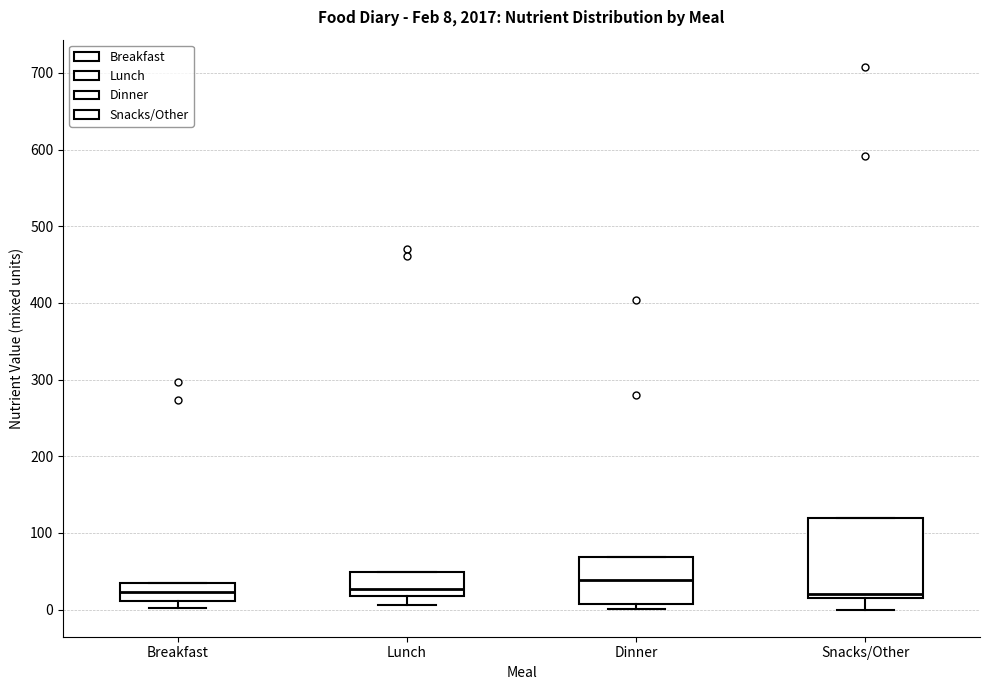

Which box is the tallest, from its lower edge to its upper edge?

Snacks/Other